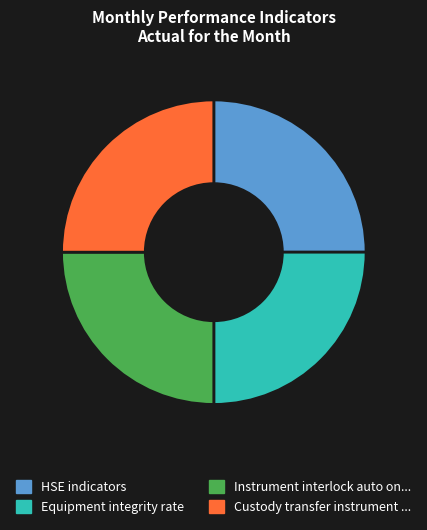

Is there any slice that represents more than half of the pie?

No